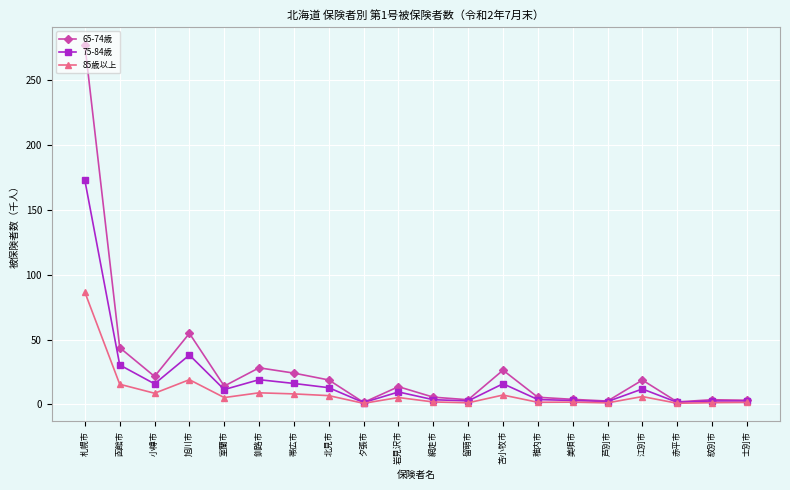

In 85歳以上, how many points are lower than both neighbors (excluding endpoints)?

7